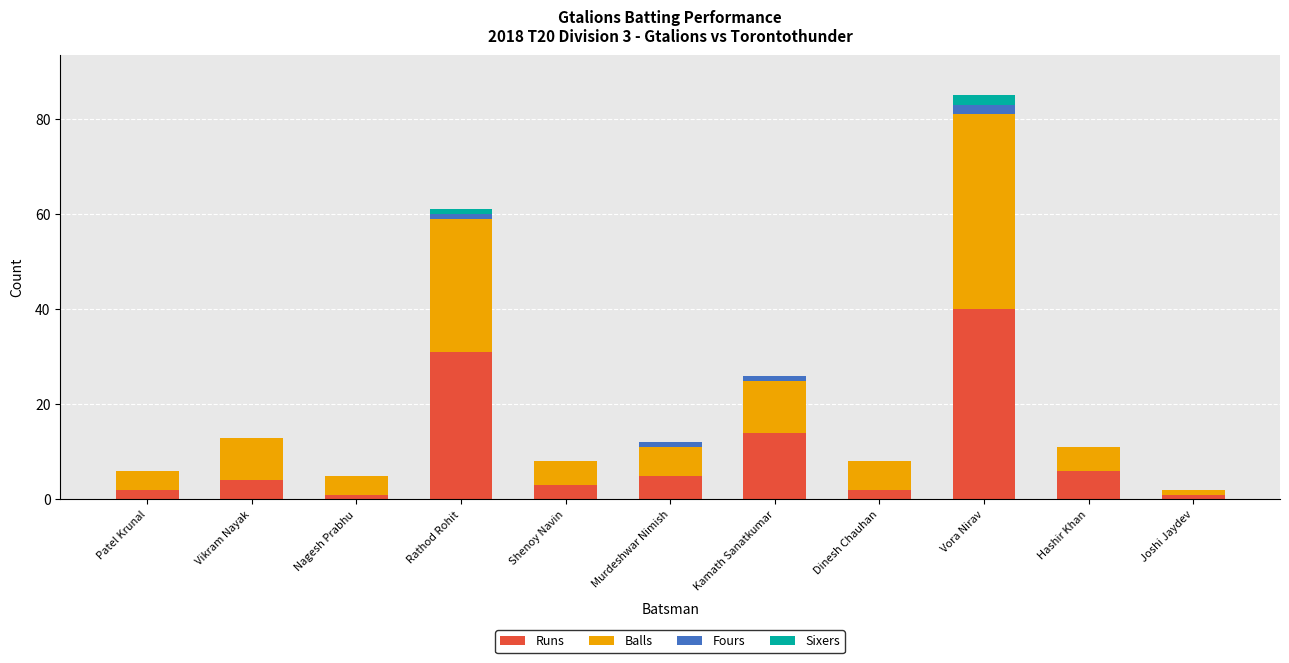

At which category is the sum across all series the highest?

Vora Nirav